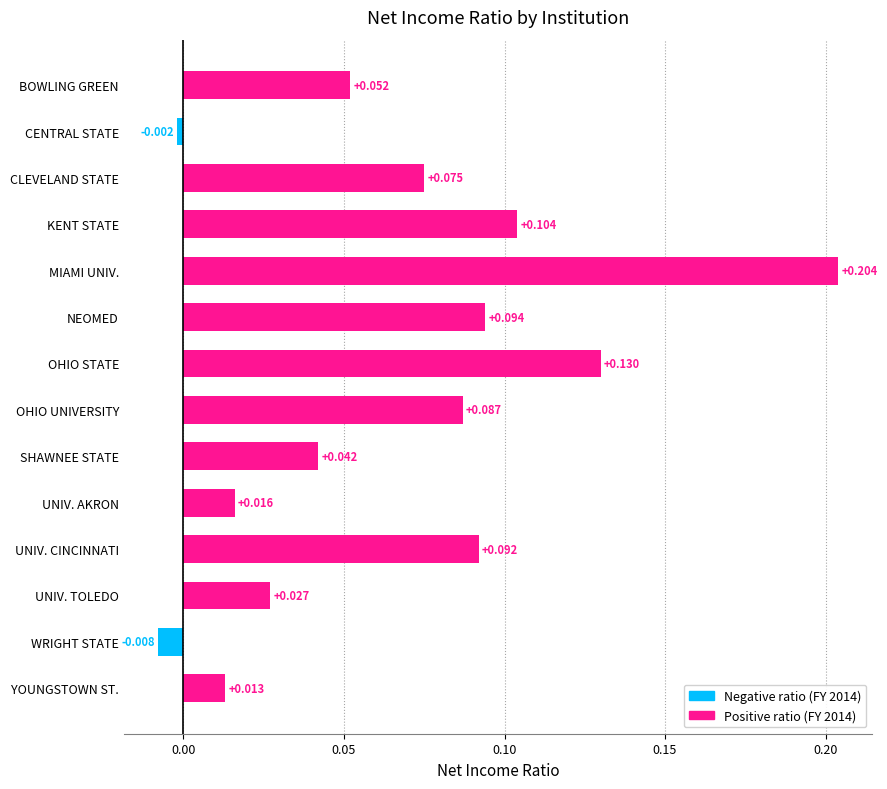

Rank the categories by value from lowest to highest.

WRIGHT STATE, CENTRAL STATE, YOUNGSTOWN ST., UNIV. AKRON, UNIV. TOLEDO, SHAWNEE STATE, BOWLING GREEN, CLEVELAND STATE, OHIO UNIVERSITY, UNIV. CINCINNATI, NEOMED, KENT STATE, OHIO STATE, MIAMI UNIV.